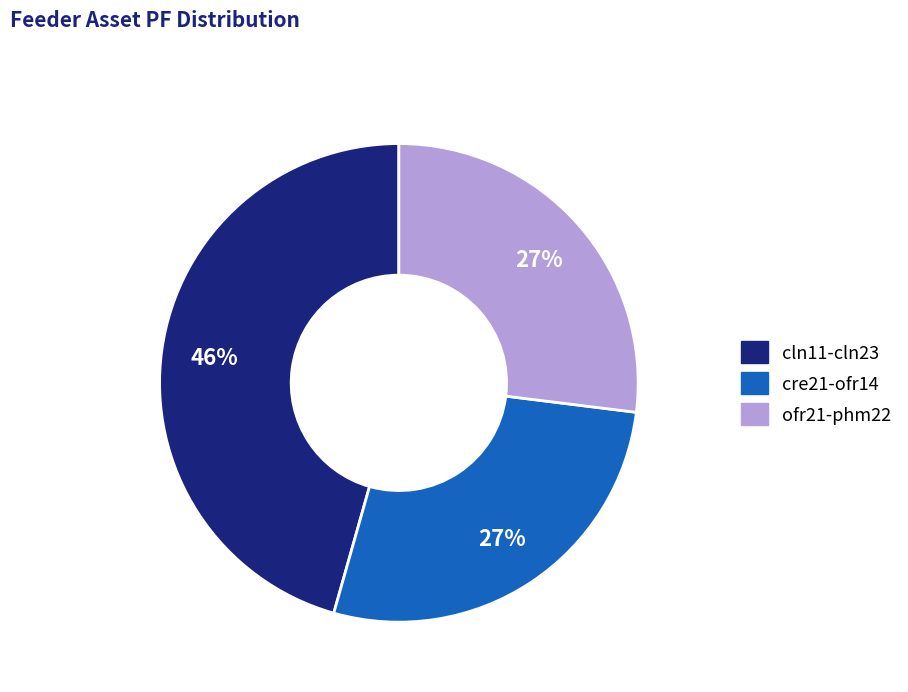

Does any single category account for the majority?

No